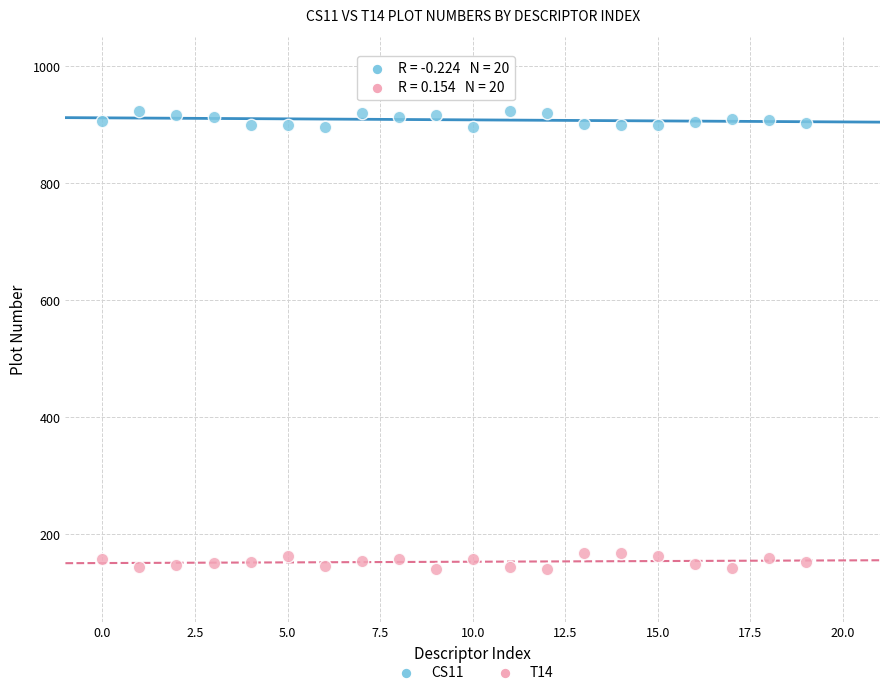

Which series contains the lowest Y value?

T14